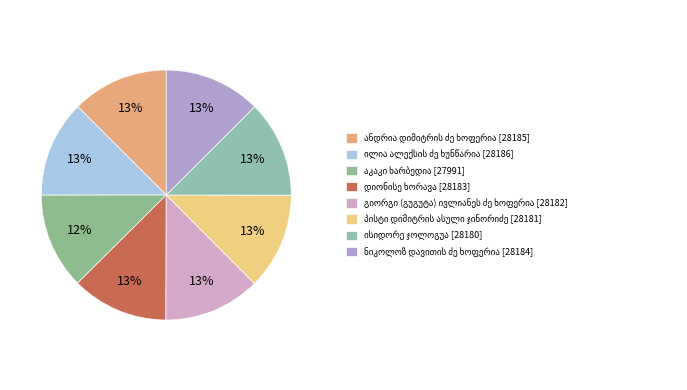

True or false: აკაკი ხარბედია accounts for 12% of the total.

True